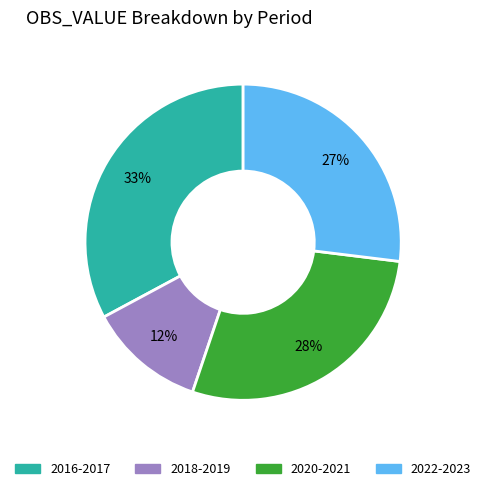

To the nearest percent, what is the difference between the largest and smallest slice percentages?

21%